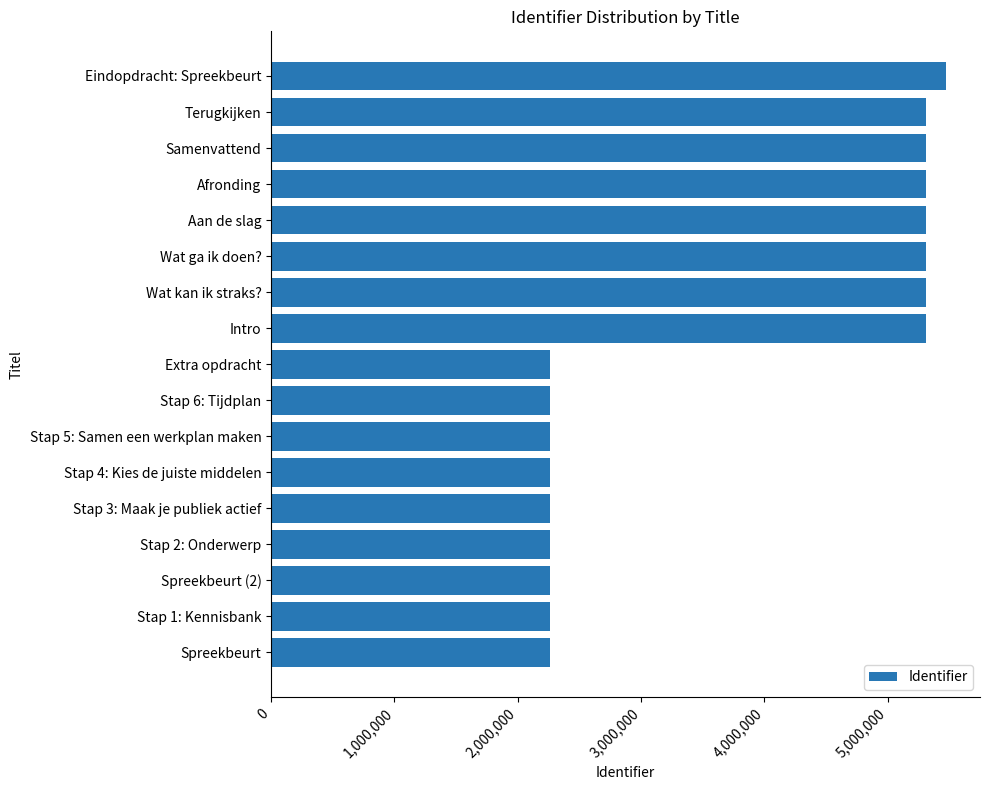

What is the minimum value shown in the chart?

2259658